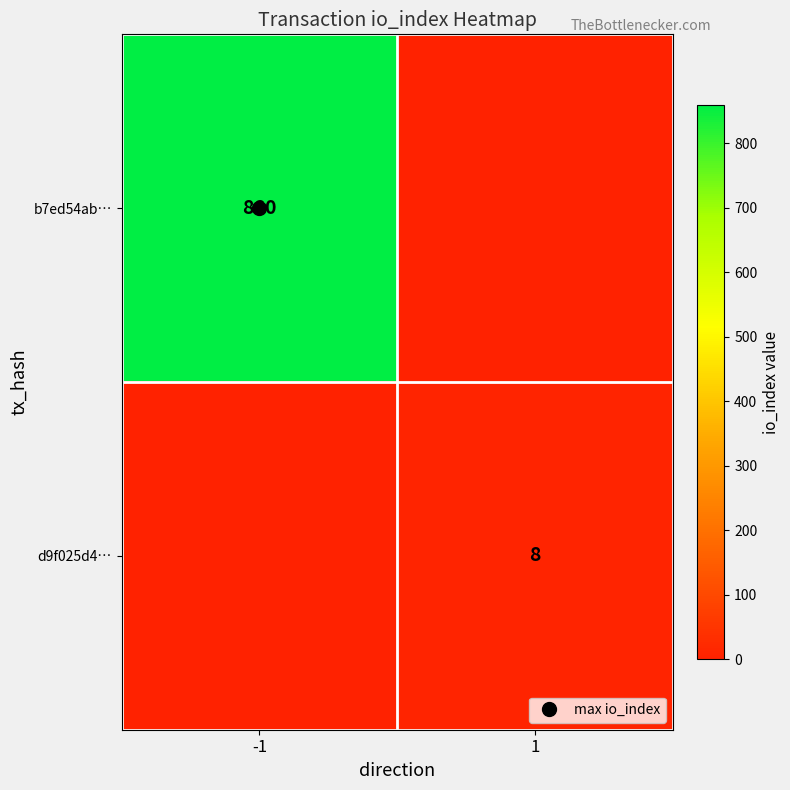

What is the sum of all d9f025d4… values?

8